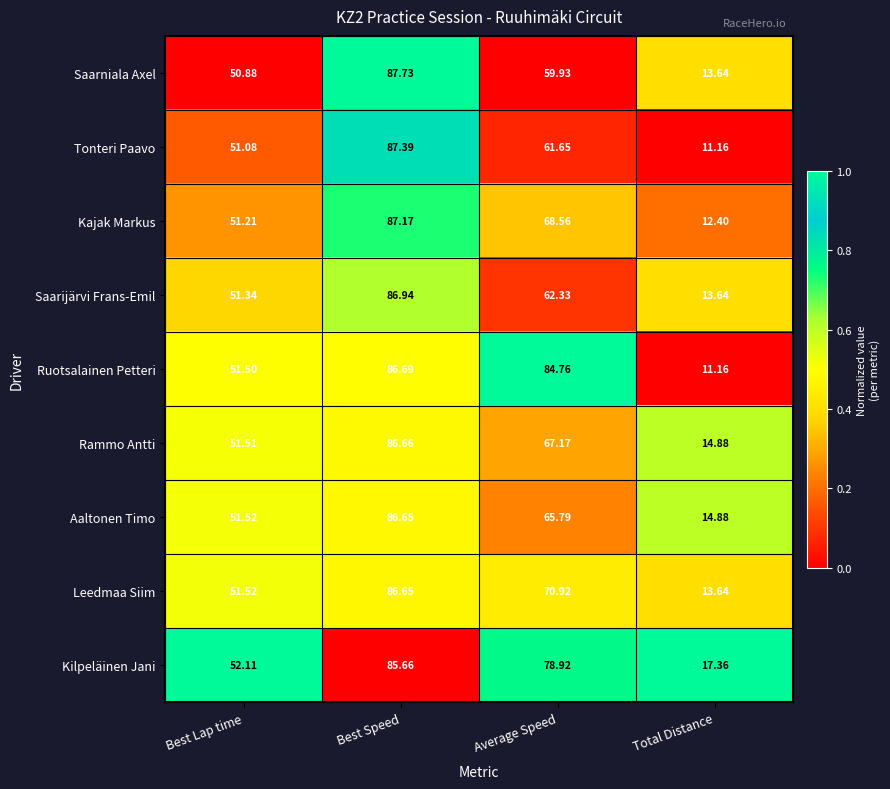

Rank the categories by Saarniala Axel value from lowest to highest.

Total Distance, Best Lap time, Average Speed, Best Speed